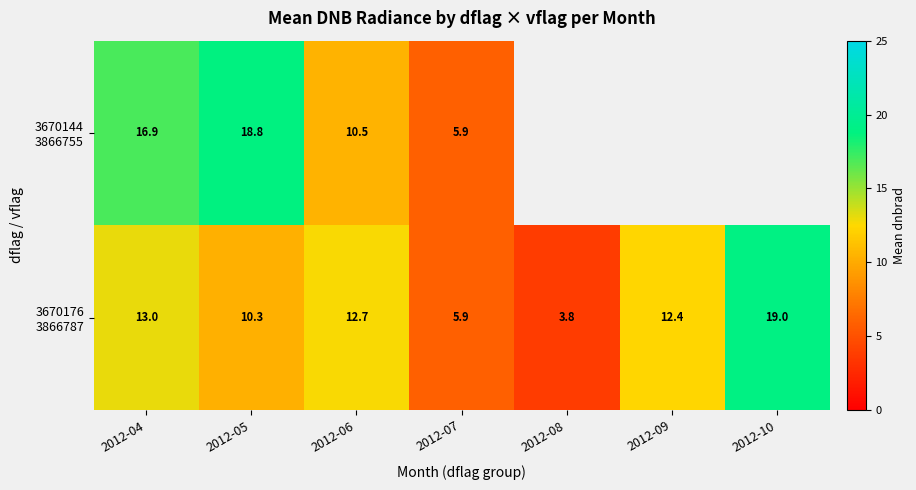

What is the difference between the maximum and second lowest values in the 3670176 3866787 series?

13.1